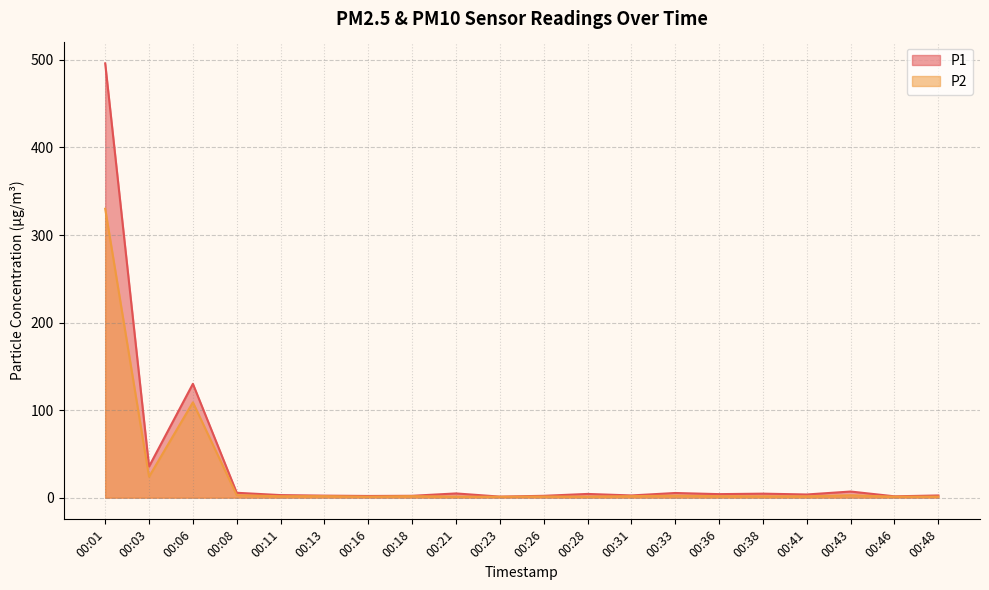

What value does the P2 series have at 00:06?

108.8